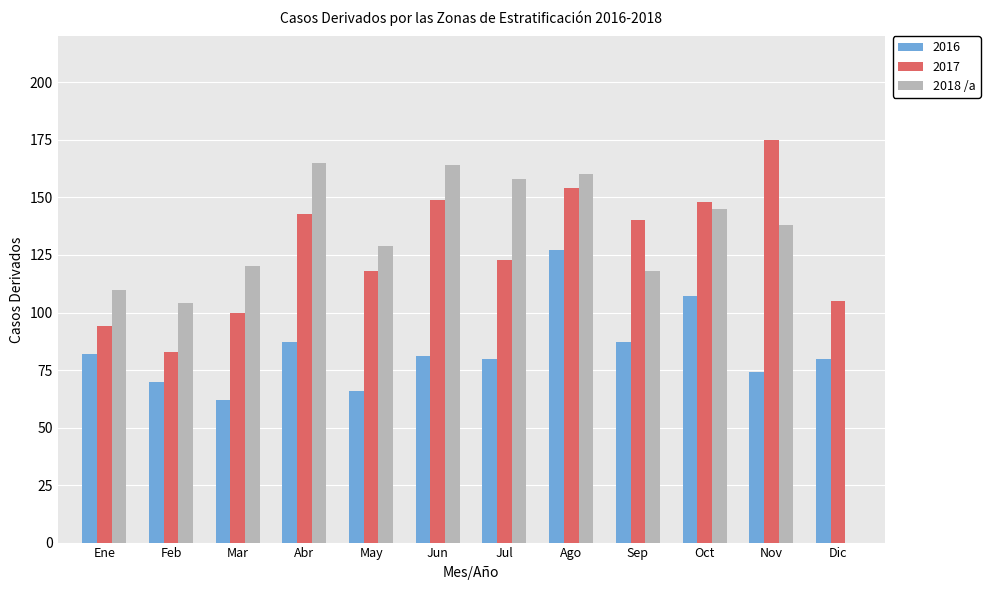

What is the sum of all 2018 /a values?

1511